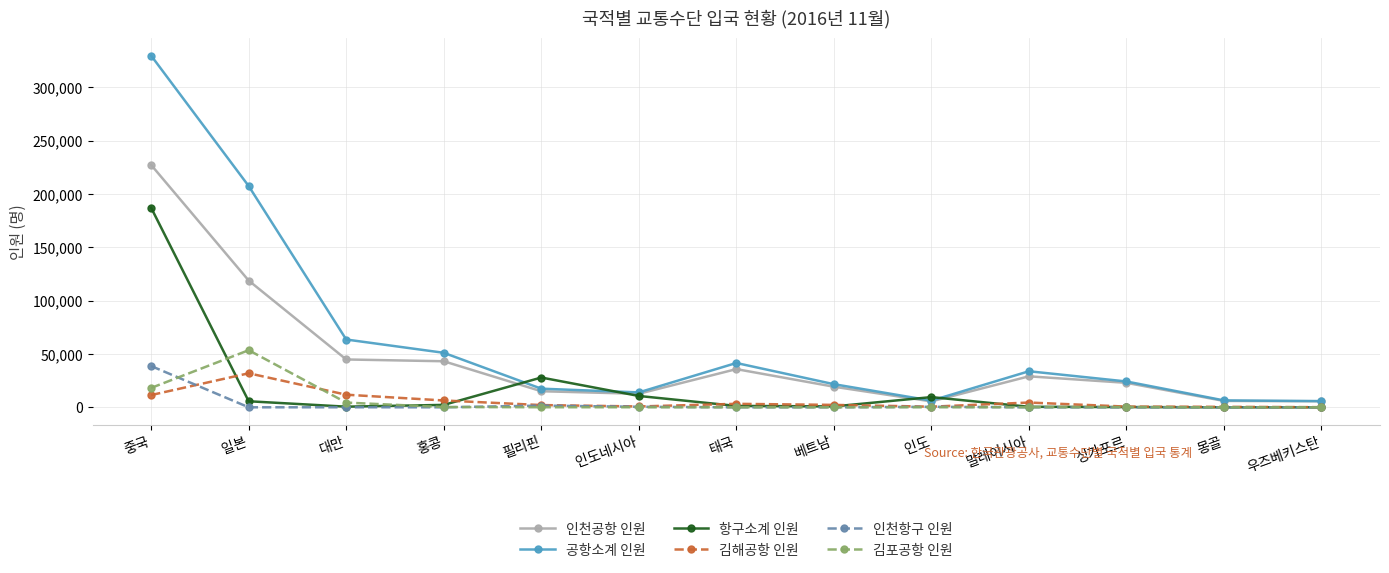

Which series has the widest spread of values?

공항소계 인원